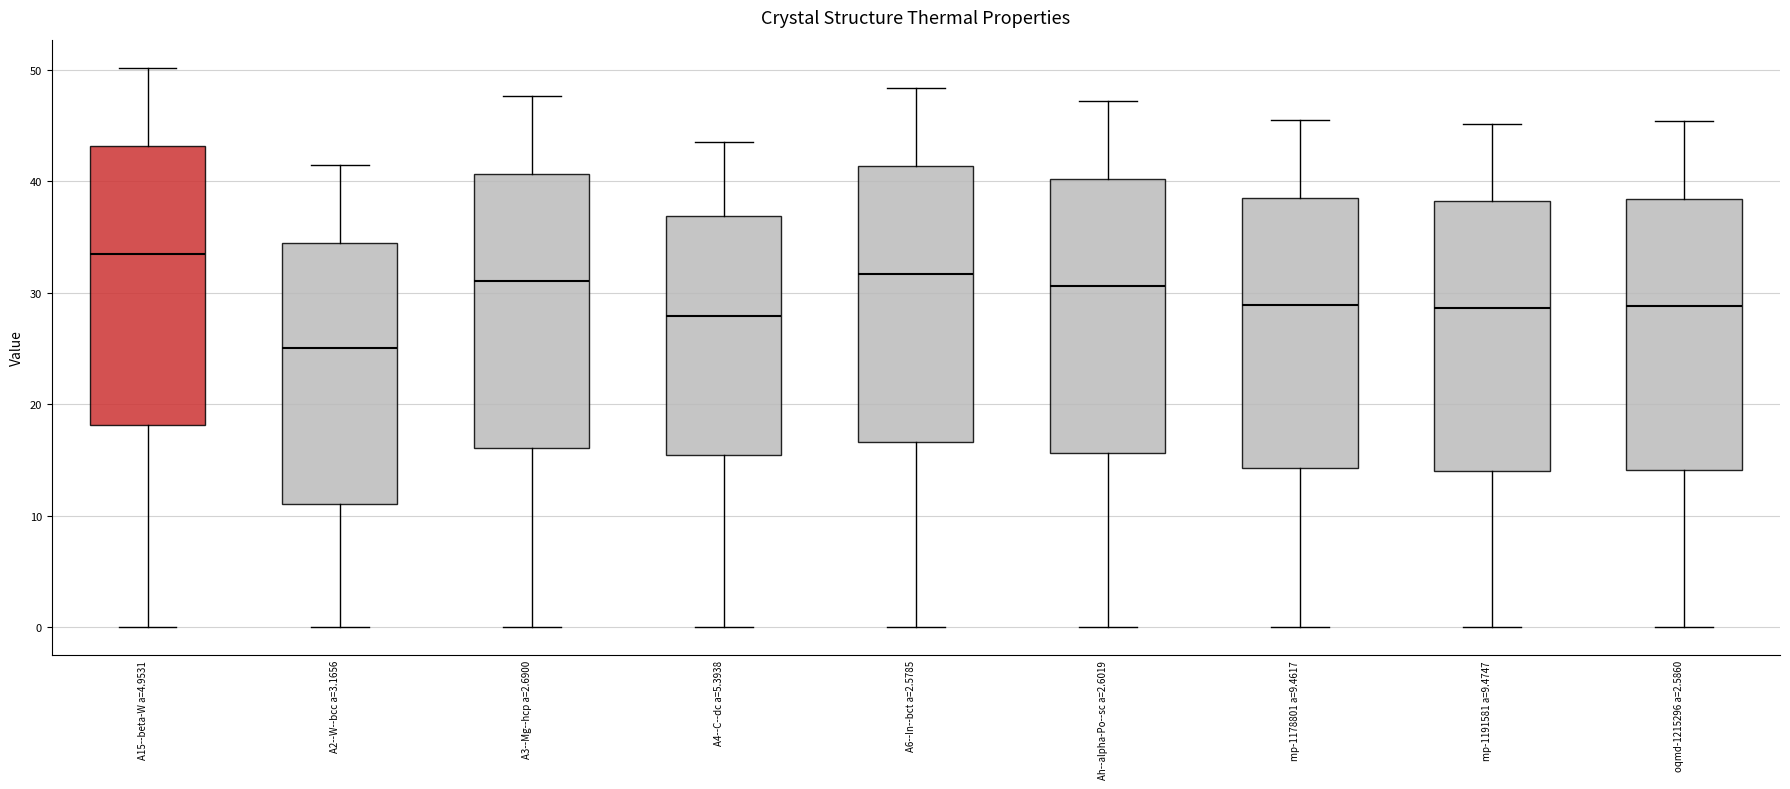

Reading left to right, transcribe this box plot: for each box, give where its median line is, the range the box spans, and where its two whiskers end, as read against the y-axis. The values are not printed on the chart, so give them approximately, as read against the axis.

A15--beta-W a=4.9531: median 33, box 18 to 43, whiskers 0 to 50
A2--W--bcc a=3.1656: median 25, box 11 to 34, whiskers 0 to 41
A3--Mg--hcp a=2.6900: median 31, box 16 to 41, whiskers 0 to 48
A4--C--dc a=5.3938: median 28, box 15 to 37, whiskers 0 to 44
A6--In--bct a=2.5785: median 32, box 17 to 41, whiskers 0 to 48
Ah--alpha-Po--sc a=2.6019: median 31, box 16 to 40, whiskers 0 to 47
mp-1178801 a=9.4617: median 29, box 14 to 38, whiskers 0 to 45
mp-1191581 a=9.4747: median 29, box 14 to 38, whiskers 0 to 45
oqmd-1215296 a=2.5860: median 29, box 14 to 38, whiskers 0 to 45